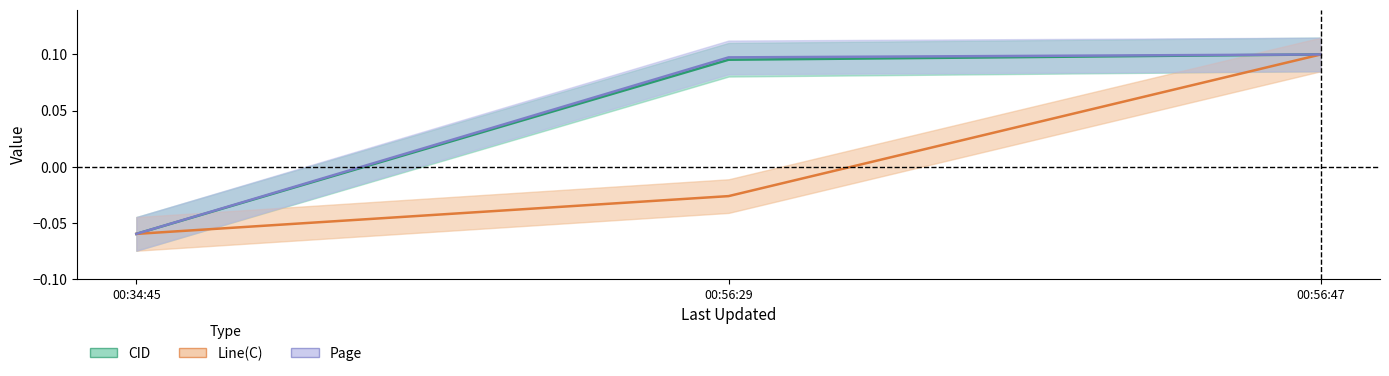

How many values in the Line(C) series exceed 0?

1